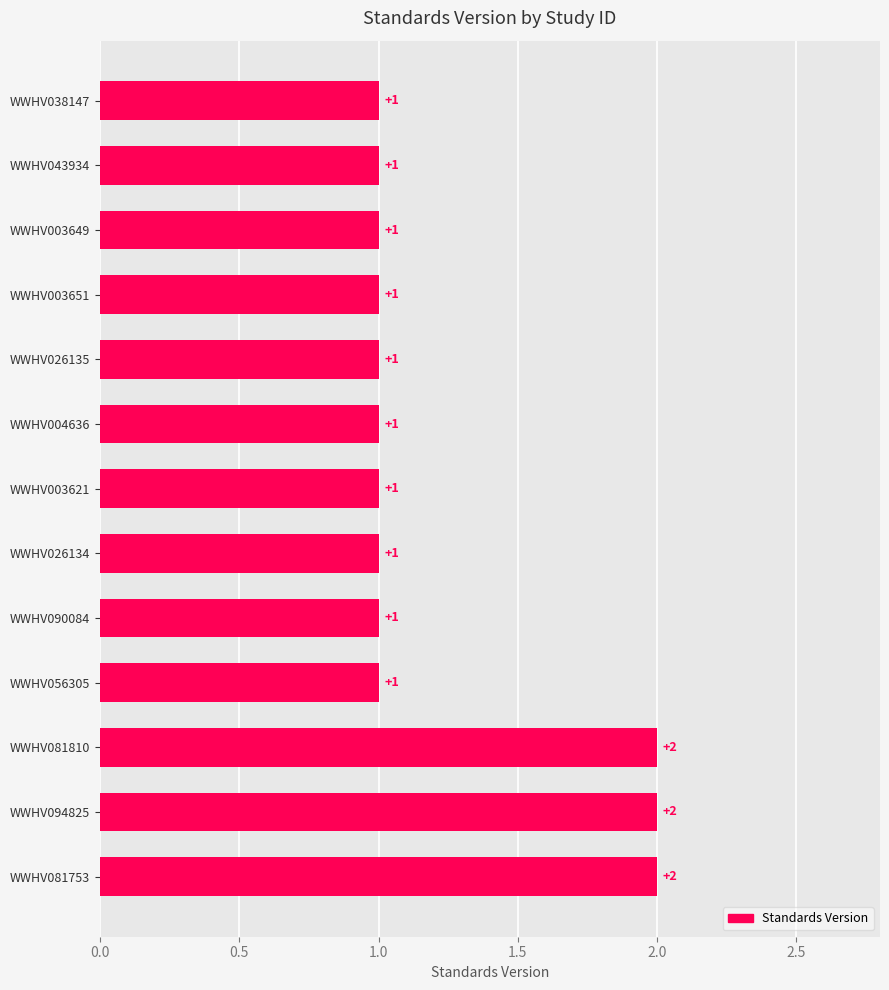

The value at WWHV081810 is 2. True or false?

True